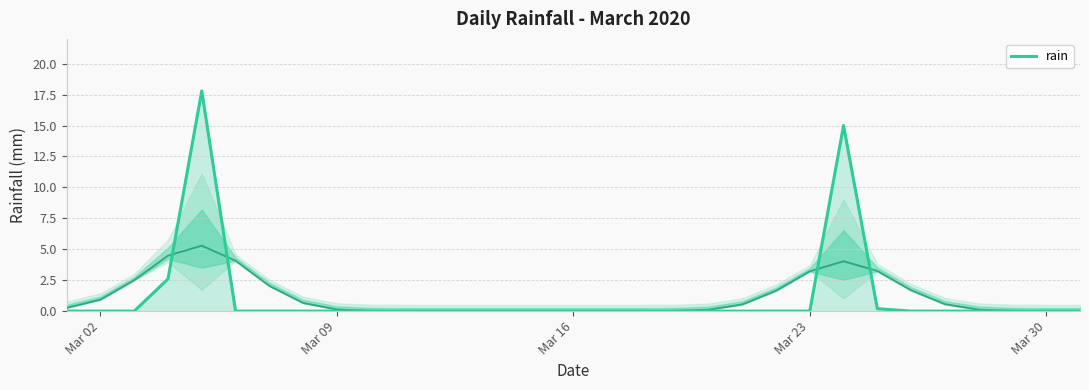

Reading left to right, extract all data points from this chart.

0.0	0.0	0.0	2.6	17.8	0.0	0.0	0.0	0.0	0.0	0.0	0.0	0.0	0.0	0.0	0.0	0.0	0.0	0.0	0.0	0.0	0.0	0.0	15.0	0.2	0.0	0.0	0.0	0.0	0.0	0.0